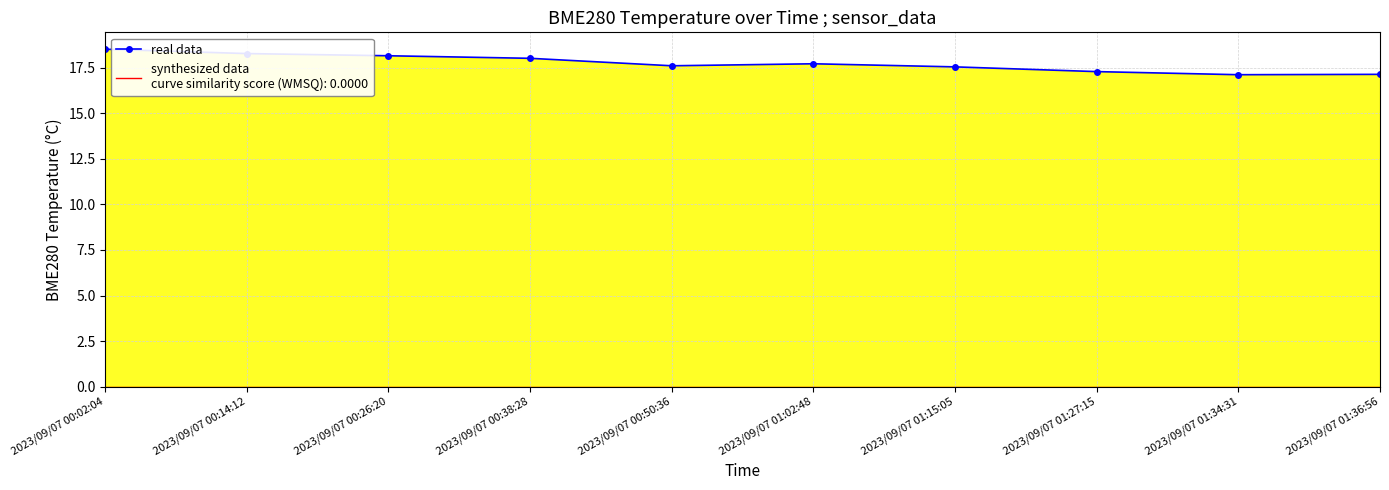

Approximately how many times larger is the value at 2023/09/07 00:26:20 compared to 2023/09/07 01:27:15?

1.1